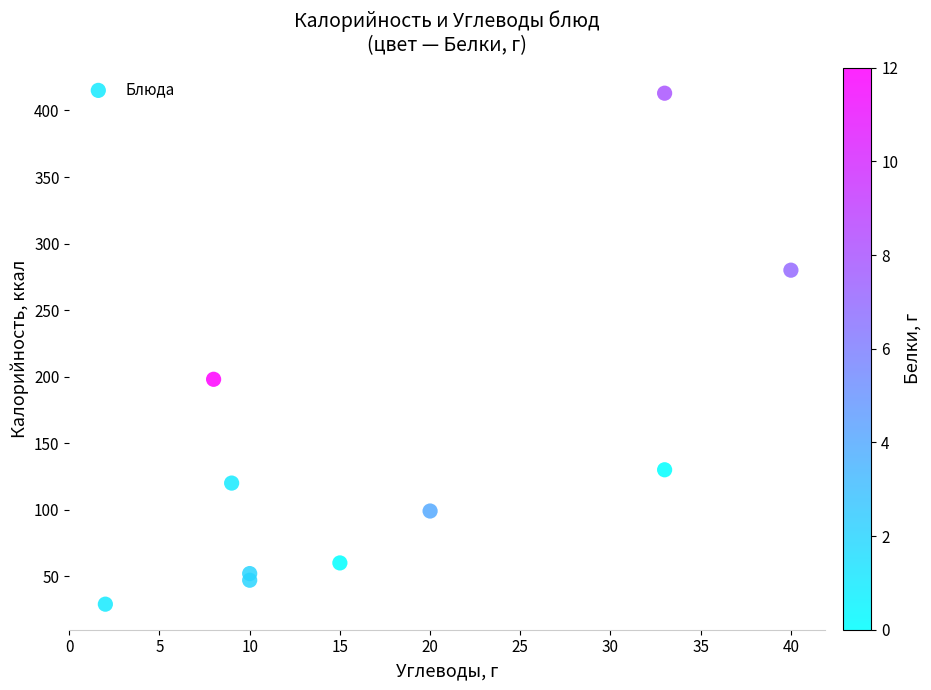

What is the range of X values (max minus min)?

38